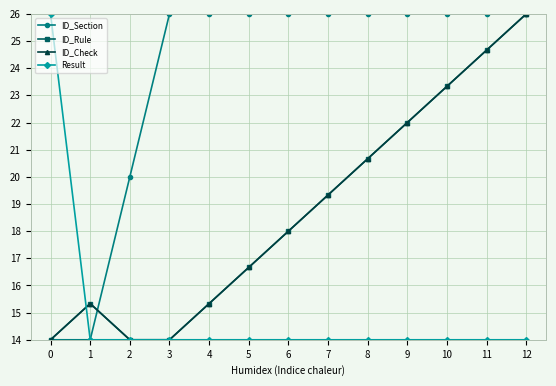

Reading left to right, transcribe all the data shown in this chart.

ID_Section: 0=14.0	1=14.0	2=20.0	3=26.0	4=26.0	5=26.0	6=26.0	7=26.0	8=26.0	9=26.0	10=26.0	11=26.0	12=26.0
ID_Rule: 0=14.0	1=15.3	2=14.0	3=14.0	4=15.3	5=16.7	6=18.0	7=19.3	8=20.7	9=22.0	10=23.3	11=24.7	12=26.0
ID_Check: 0=14.0	1=15.3	2=14.0	3=14.0	4=15.3	5=16.7	6=18.0	7=19.3	8=20.7	9=22.0	10=23.3	11=24.7	12=26.0
Result: 0=26.0	1=14.0	2=14.0	3=14.0	4=14.0	5=14.0	6=14.0	7=14.0	8=14.0	9=14.0	10=14.0	11=14.0	12=14.0